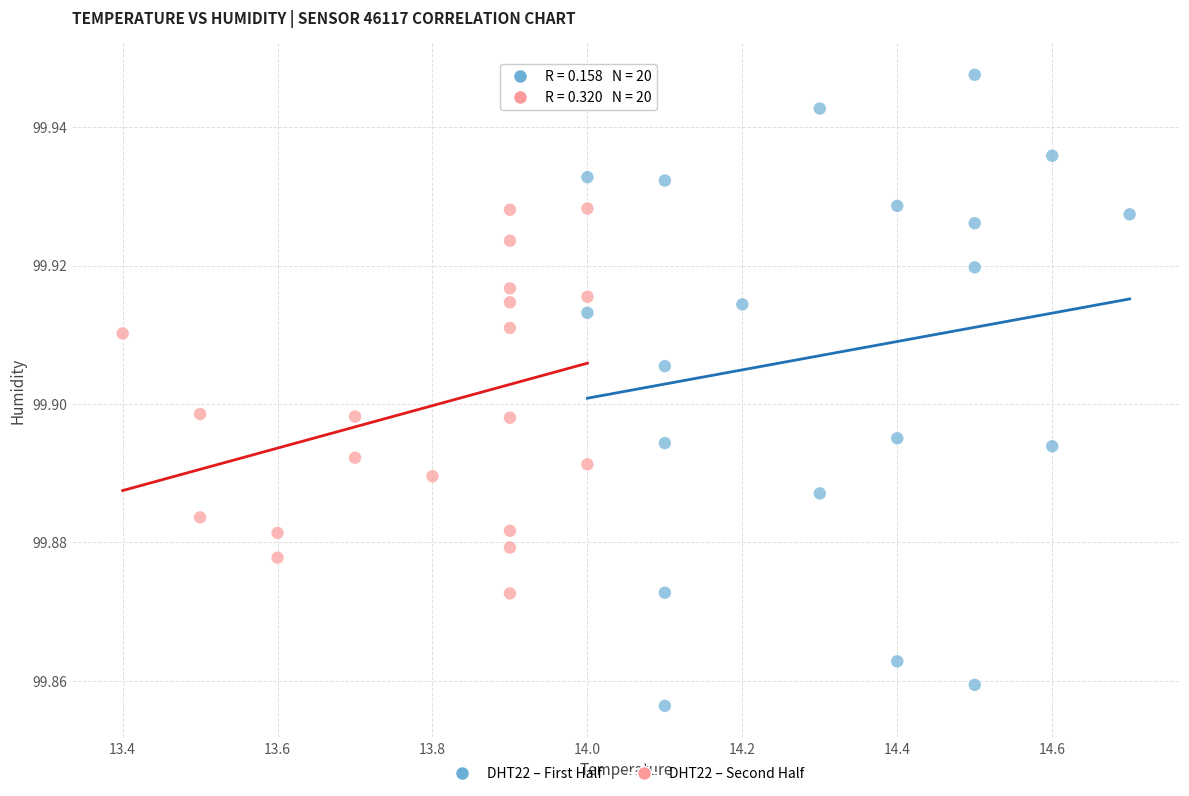

Which series has the widest spread of Y values?

DHT22 – First Half